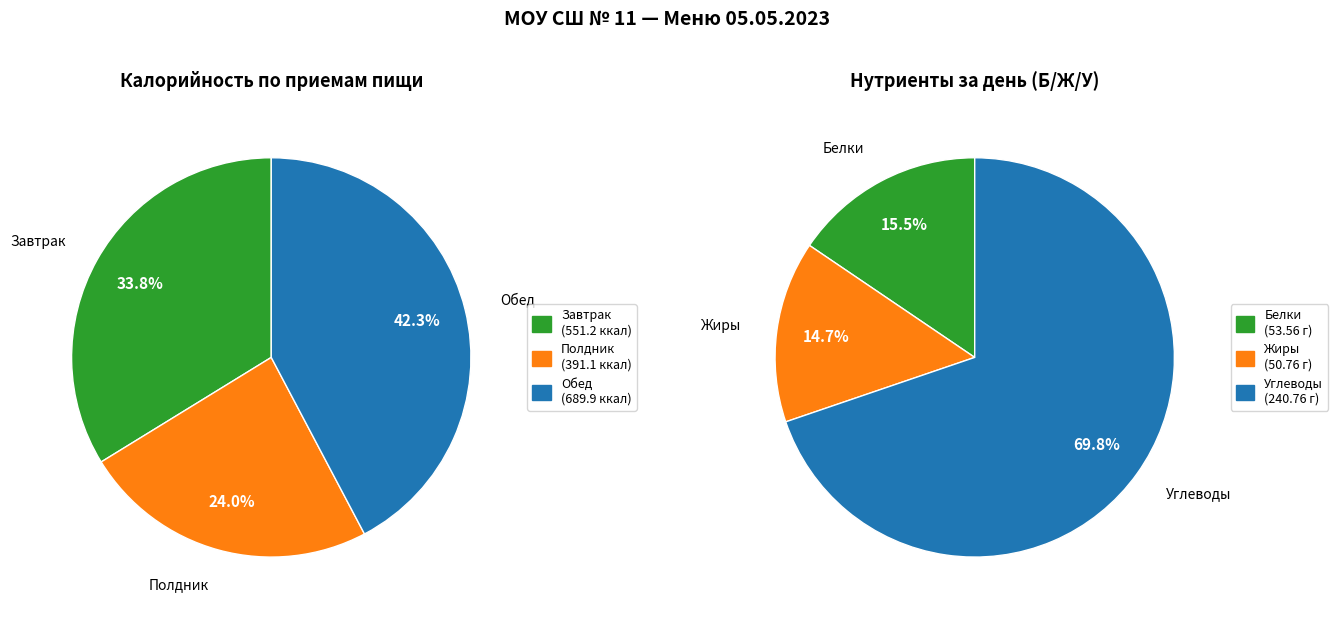

How many slices are in this pie chart?

3